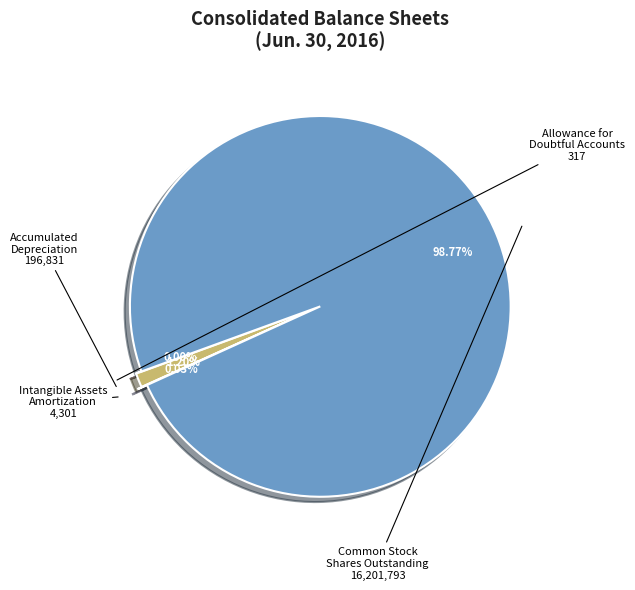

Count the number of slices in the pie.

4